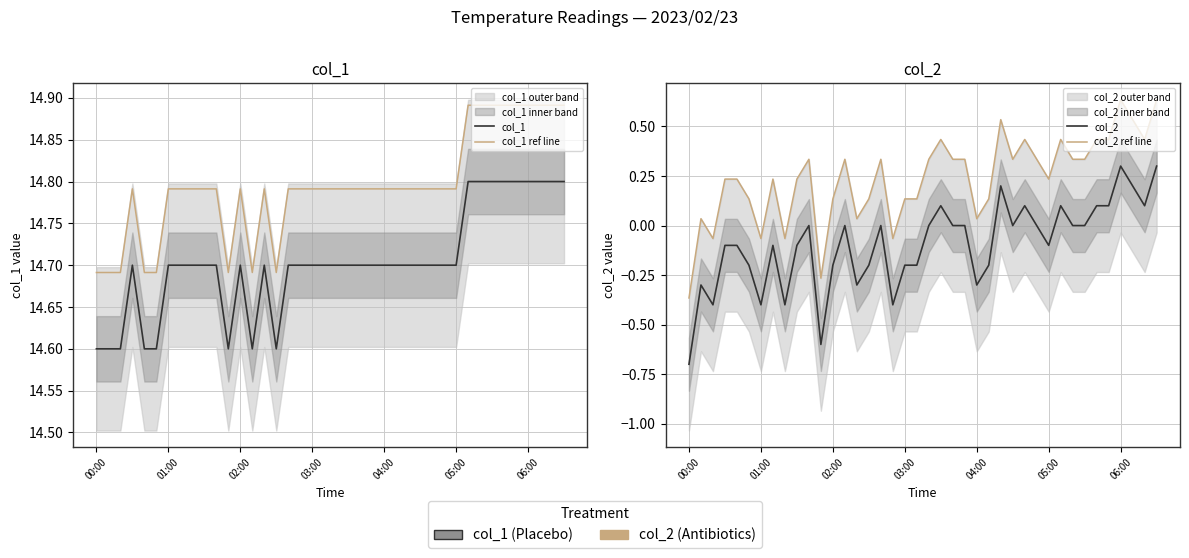

True or false: col_2 ref line and col_1 intersect in this chart.

False